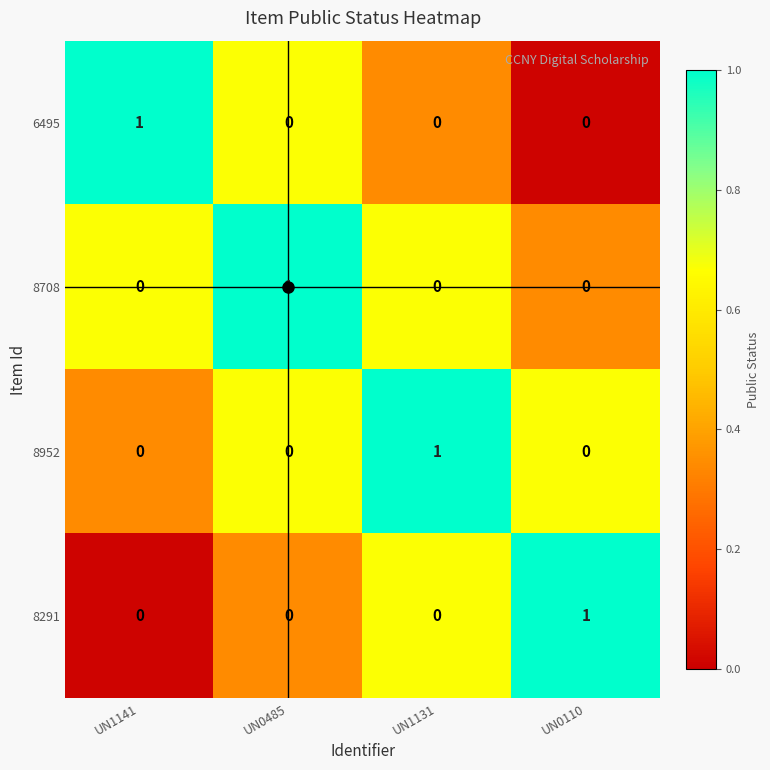

The 8708 series shows 0 at UN0110. True or false?

True